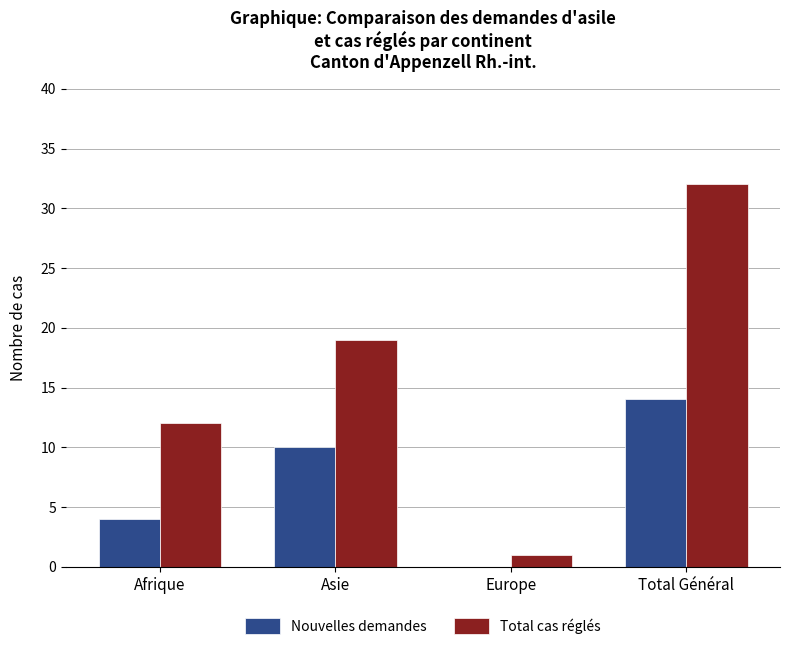

What is the sum of all Nouvelles demandes values?

28